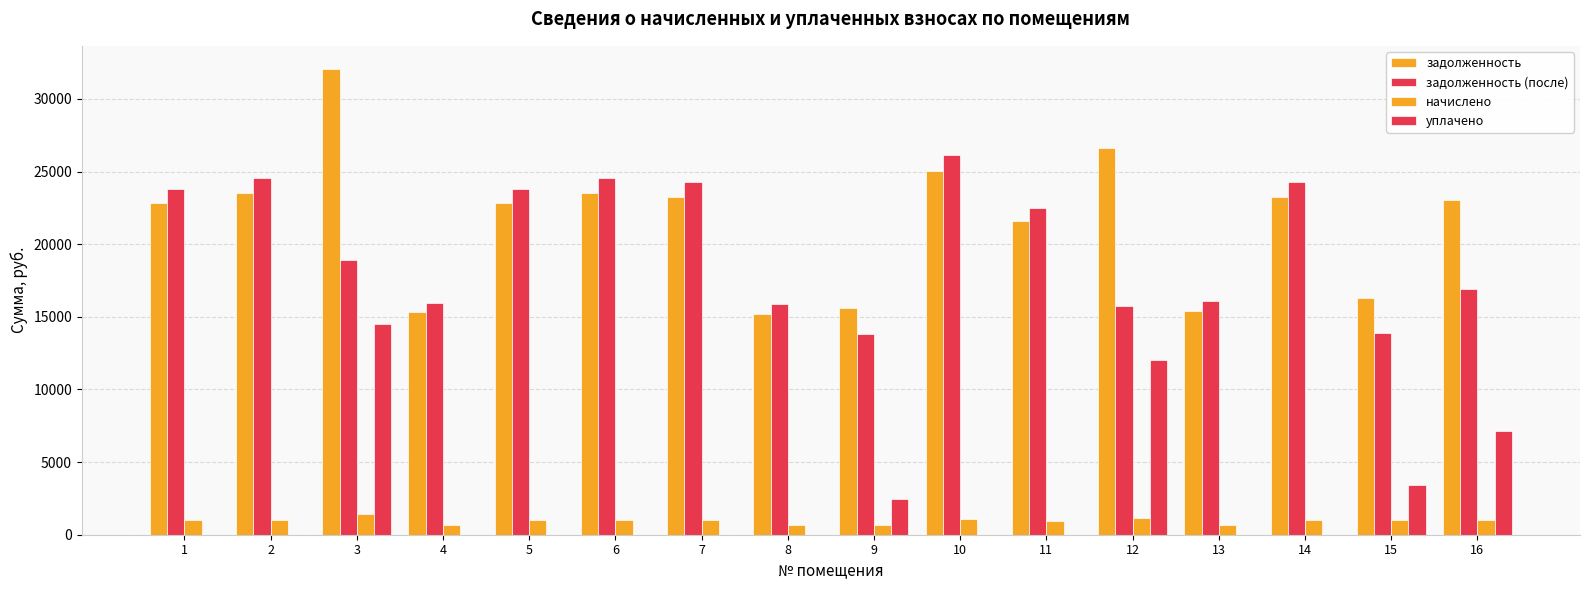

What is the difference between the highest and lowest values at 7?

24290.2